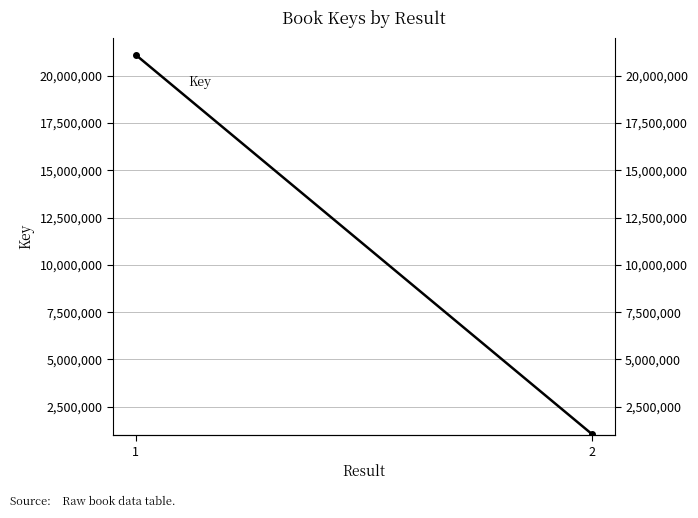

What is the maximum value shown in the chart?

21107756